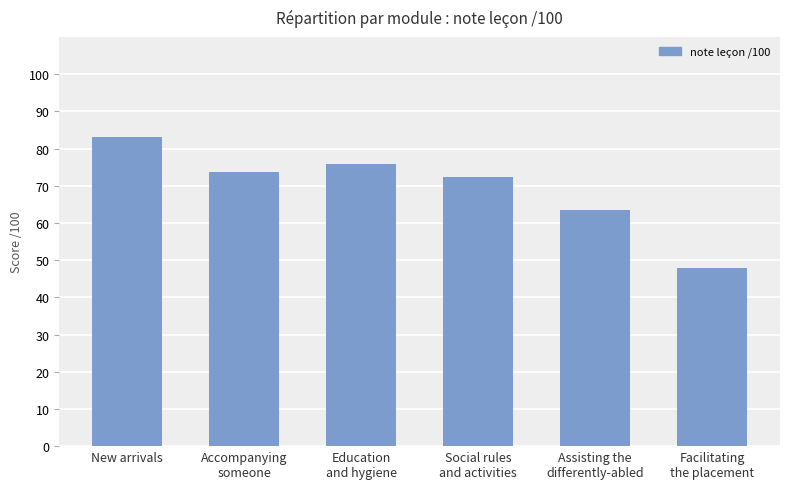

What is the label of the 3rd bar from the left?

Education
and hygiene